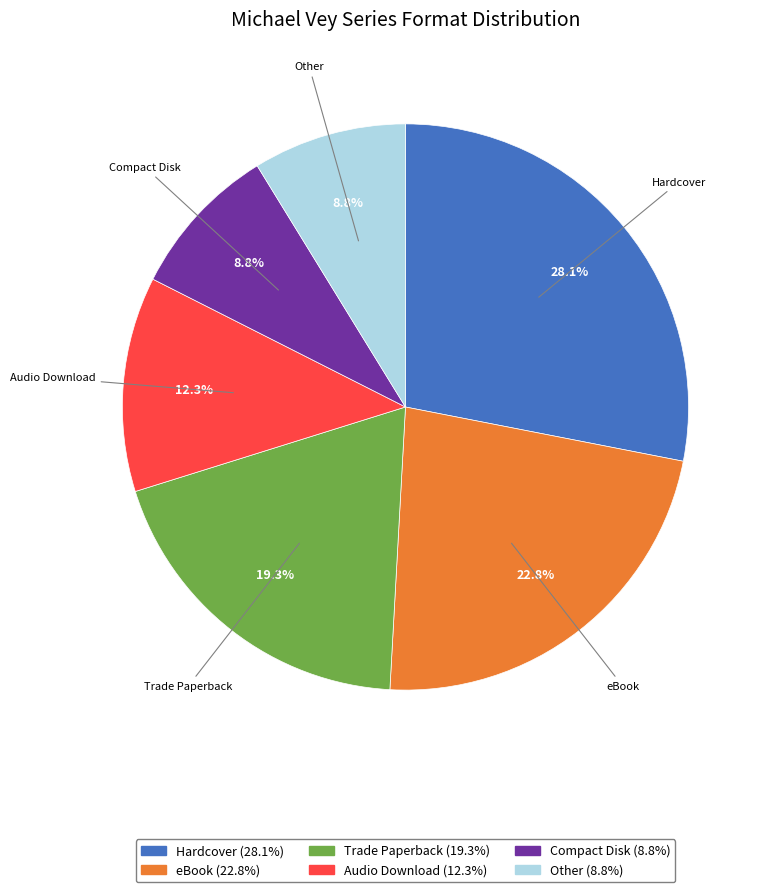

To the nearest percent, what is the difference between the Trade Paperback and Hardcover slice percentages?

9%